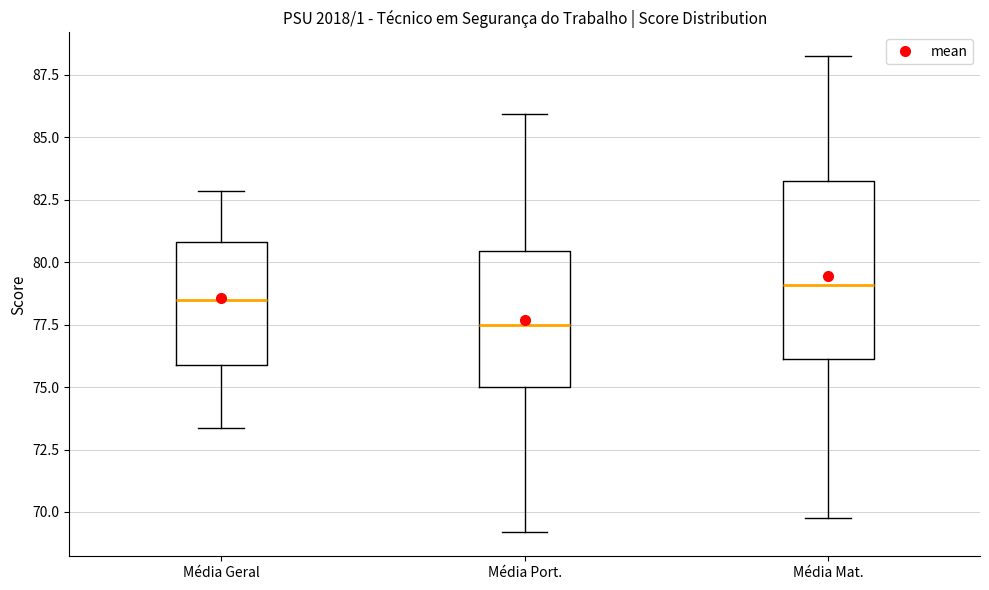

Reading left to right, transcribe this box plot: for each box, give where its median line is, the range the box spans, and where its two whiskers end, as read against the y-axis. The values are not printed on the chart, so give them approximately, as read against the axis.

Média Geral: median 78.5, box 76.0 to 81.0, whiskers 73.5 to 83.0
Média Port.: median 77.5, box 75.0 to 80.5, whiskers 69.0 to 86.0
Média Mat.: median 79.0, box 76.0 to 83.5, whiskers 70.0 to 88.5